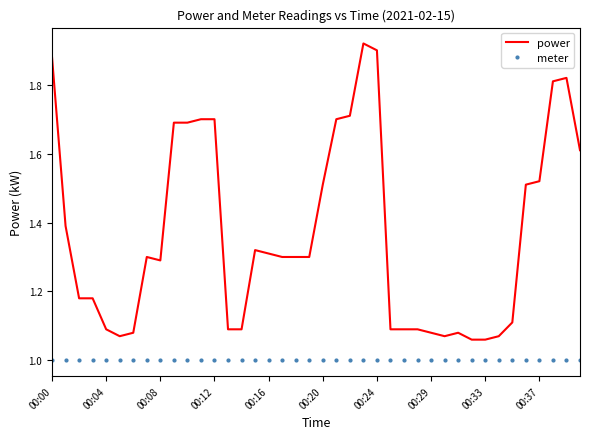

List the series in order of their overall mean, lowest first.

meter, power